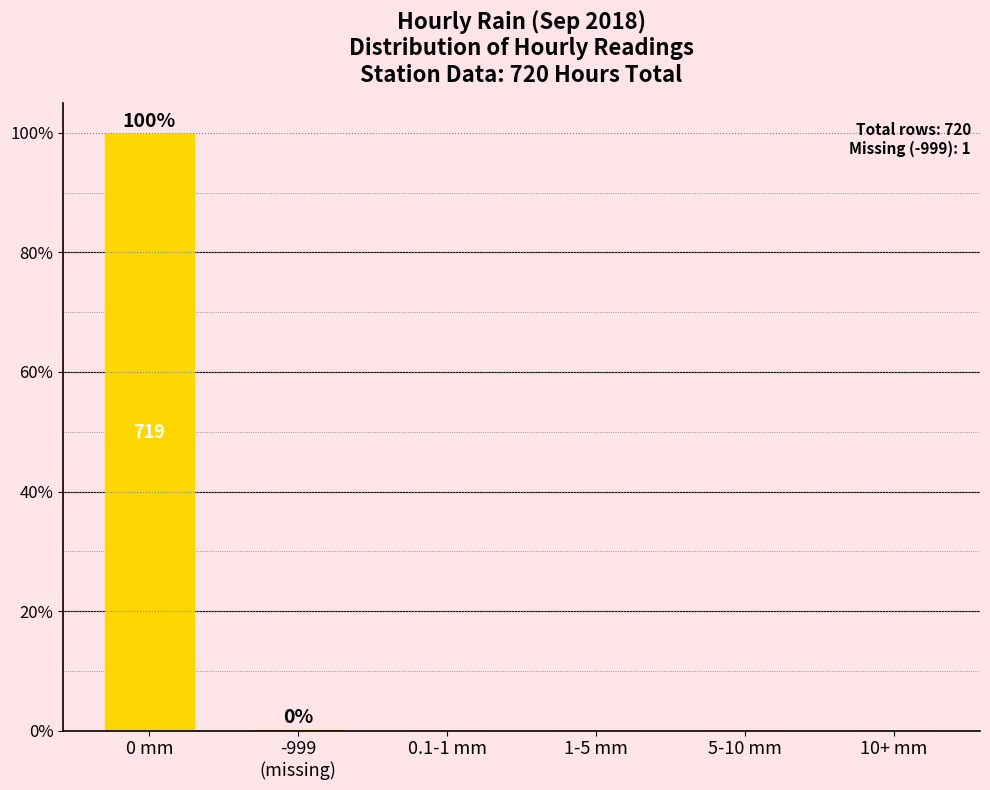

Count the number of values greater than 0.

2